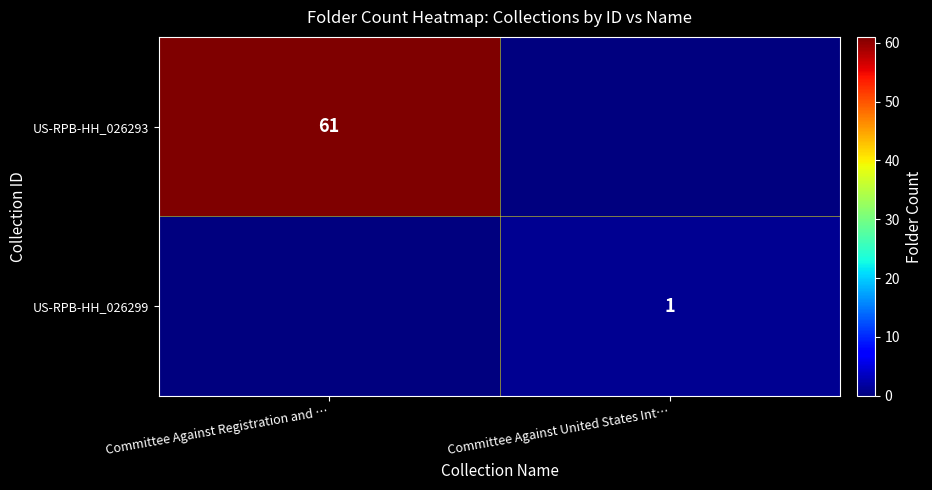

True or false: US-RPB-HH_026299 has a value of 1 at Committee Against United States Int….

True